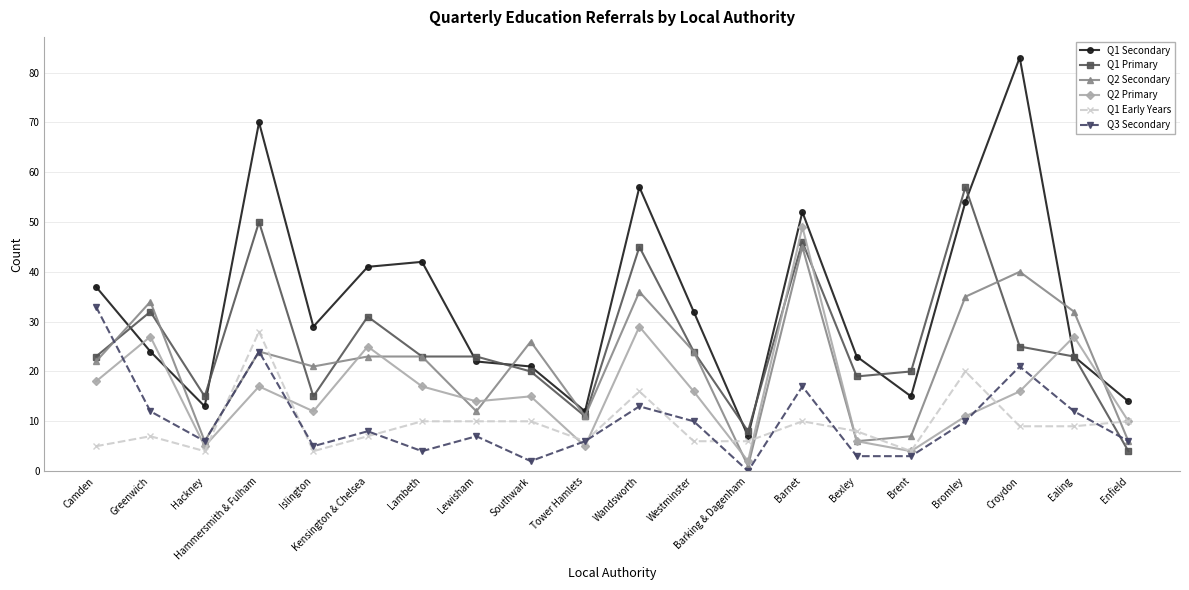

At how many categories does at least one series exceed 19?

16